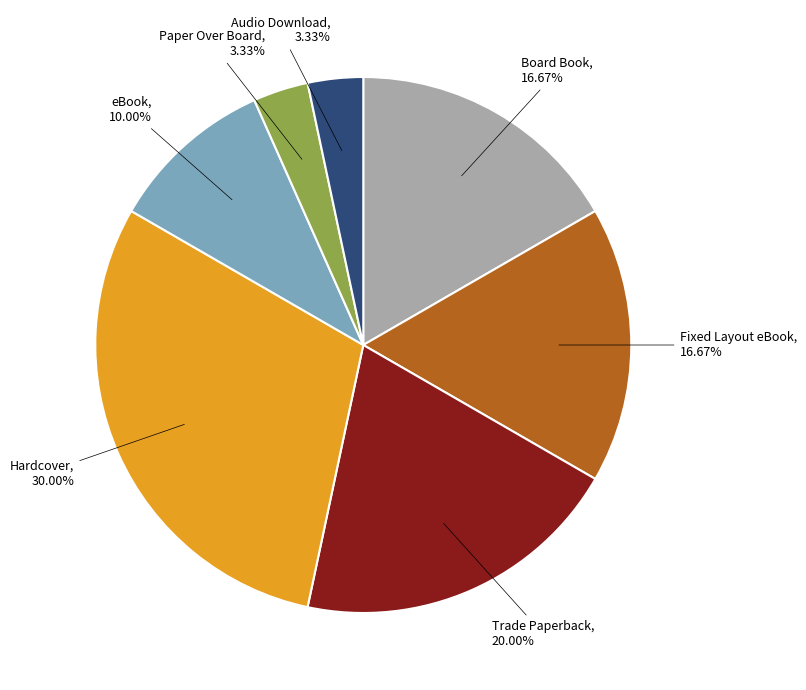

Is there a majority slice in this chart?

No